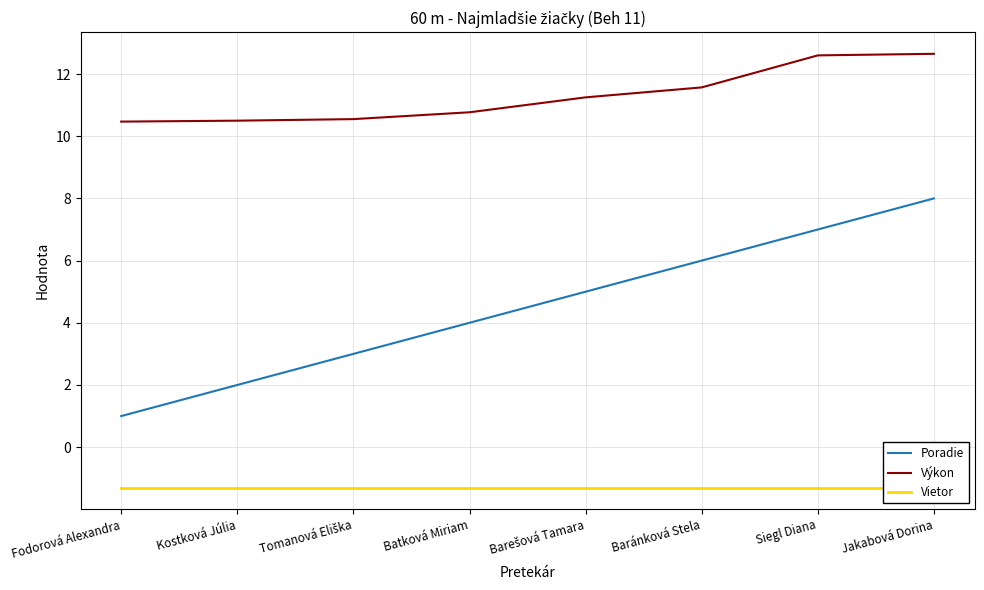

How many values in the Poradie series exceed 5?

3